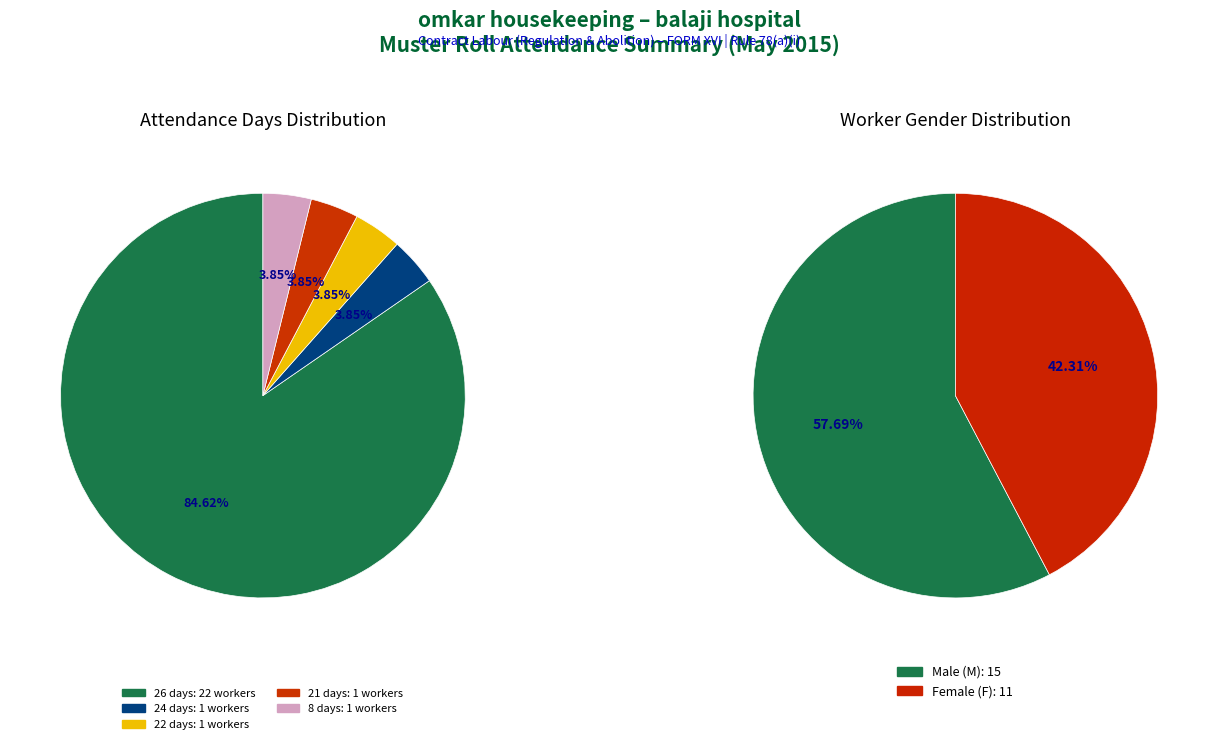

Is it true that RAKESH is 1% of the pie?

False